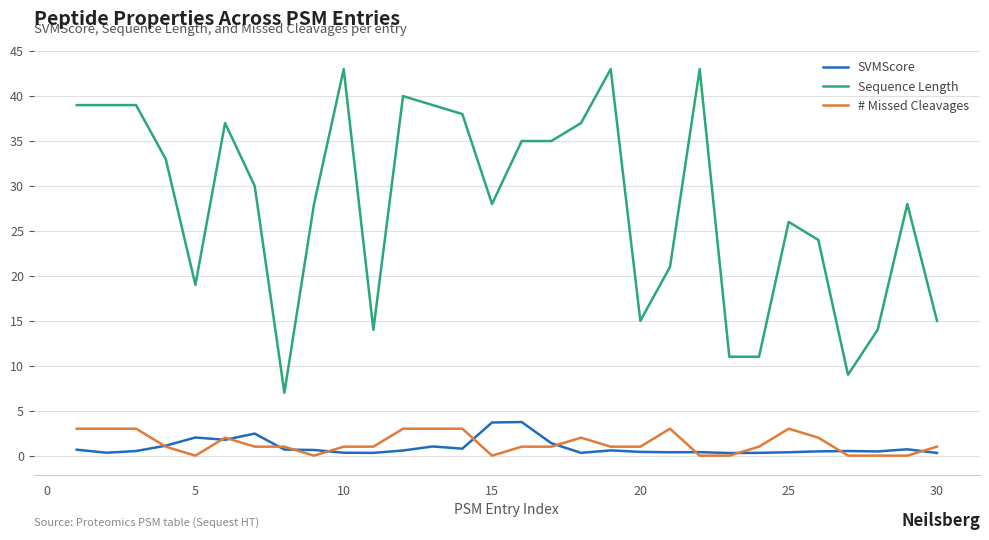

True or false: Sequence Length and # Missed Cleavages intersect in this chart.

False